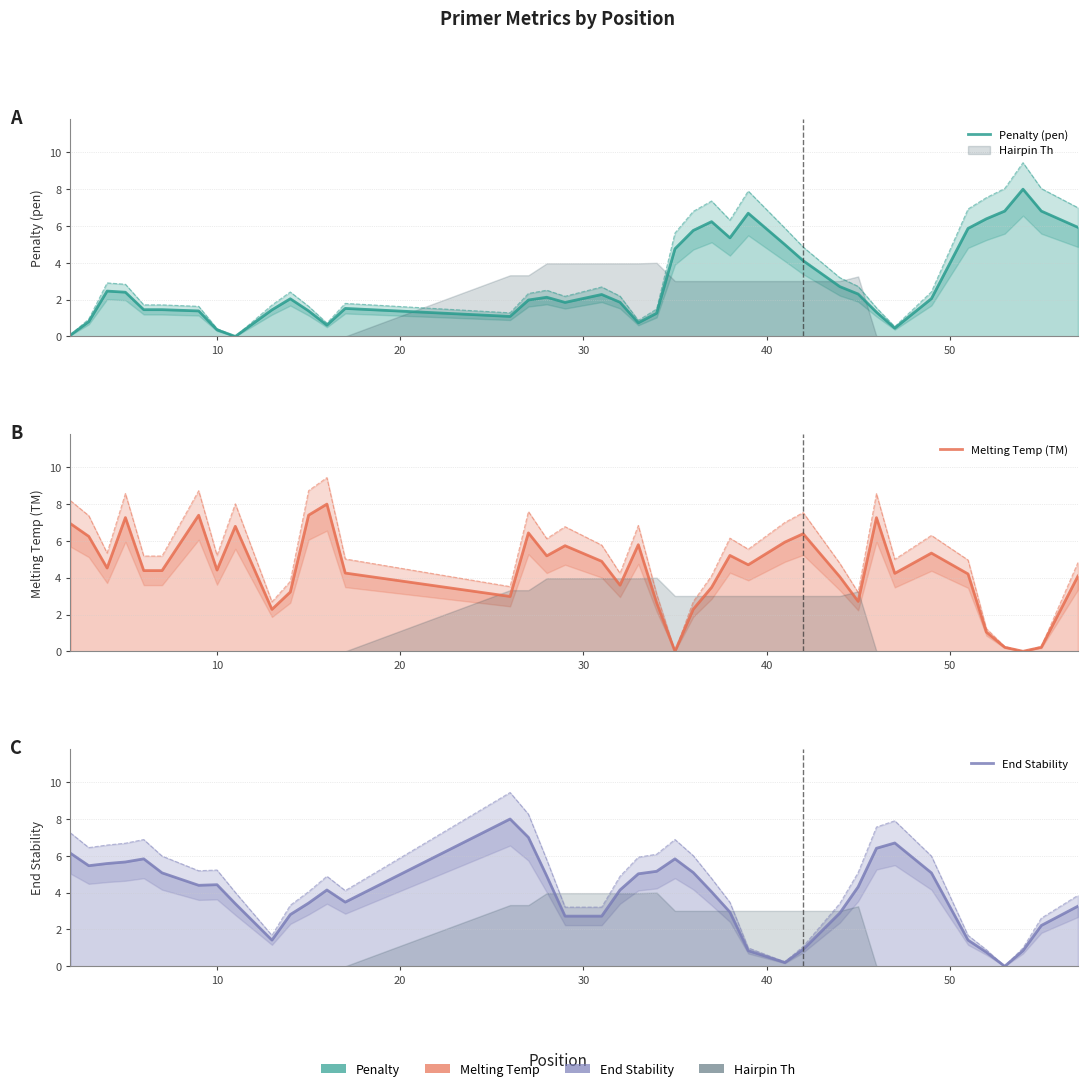

How many positive values does the Melting Temp (TM) series have?

39